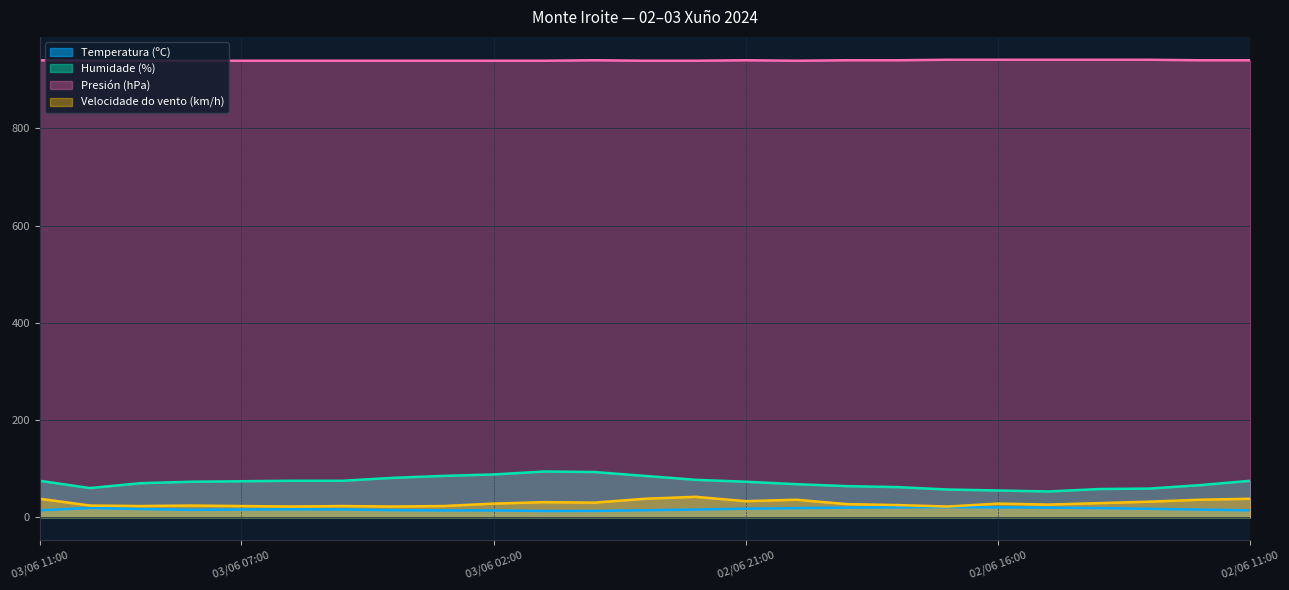

Reading left to right, transcribe all the data shown in this chart.

Temperatura (ºC): 03/06 11:00=14.2	03/06 10:00=19.1	03/06 09:00=16.9	03/06 08:00=15.2	03/06 07:00=15.9	03/06 06:00=16.2	03/06 05:00=16.0	03/06 04:00=14.6	03/06 03:00=14.0	03/06 02:00=14.0	03/06 01:00=12.8	03/06 00:00=13.0	02/06 23:00=14.4	02/06 22:00=15.8	02/06 21:00=17.5	02/06 20:00=18.7	02/06 19:00=19.8	02/06 18:00=20.3	02/06 17:00=20.7	02/06 16:00=20.3	02/06 15:00=19.8	02/06 14:00=18.8	02/06 13:00=17.3	02/06 12:00=15.7	02/06 11:00=14.2
Humidade (%): 03/06 11:00=75.0	03/06 10:00=60.0	03/06 09:00=70.0	03/06 08:00=73.0	03/06 07:00=74.0	03/06 06:00=75.0	03/06 05:00=75.0	03/06 04:00=81.0	03/06 03:00=85.0	03/06 02:00=88.0	03/06 01:00=94.0	03/06 00:00=93.0	02/06 23:00=85.0	02/06 22:00=77.0	02/06 21:00=73.0	02/06 20:00=68.0	02/06 19:00=64.0	02/06 18:00=62.0	02/06 17:00=57.0	02/06 16:00=55.0	02/06 15:00=53.0	02/06 14:00=58.0	02/06 13:00=59.0	02/06 12:00=66.0	02/06 11:00=75.0
Presión (hPa): 03/06 11:00=940.0	03/06 10:00=939.0	03/06 09:00=939.0	03/06 08:00=939.0	03/06 07:00=939.0	03/06 06:00=939.0	03/06 05:00=939.0	03/06 04:00=939.0	03/06 03:00=939.0	03/06 02:00=939.0	03/06 01:00=939.0	03/06 00:00=940.0	02/06 23:00=939.0	02/06 22:00=939.0	02/06 21:00=940.0	02/06 20:00=939.0	02/06 19:00=940.0	02/06 18:00=940.0	02/06 17:00=941.0	02/06 16:00=941.0	02/06 15:00=941.0	02/06 14:00=941.0	02/06 13:00=941.0	02/06 12:00=940.0	02/06 11:00=940.0
Velocidade do vento (km/h): 03/06 11:00=38.0	03/06 10:00=24.0	03/06 09:00=23.0	03/06 08:00=24.0	03/06 07:00=23.0	03/06 06:00=22.0	03/06 05:00=23.0	03/06 04:00=22.0	03/06 03:00=23.0	03/06 02:00=28.0	03/06 01:00=31.0	03/06 00:00=30.0	02/06 23:00=38.0	02/06 22:00=42.0	02/06 21:00=33.0	02/06 20:00=36.0	02/06 19:00=27.0	02/06 18:00=25.0	02/06 17:00=22.0	02/06 16:00=28.0	02/06 15:00=26.0	02/06 14:00=29.0	02/06 13:00=32.0	02/06 12:00=36.0	02/06 11:00=38.0